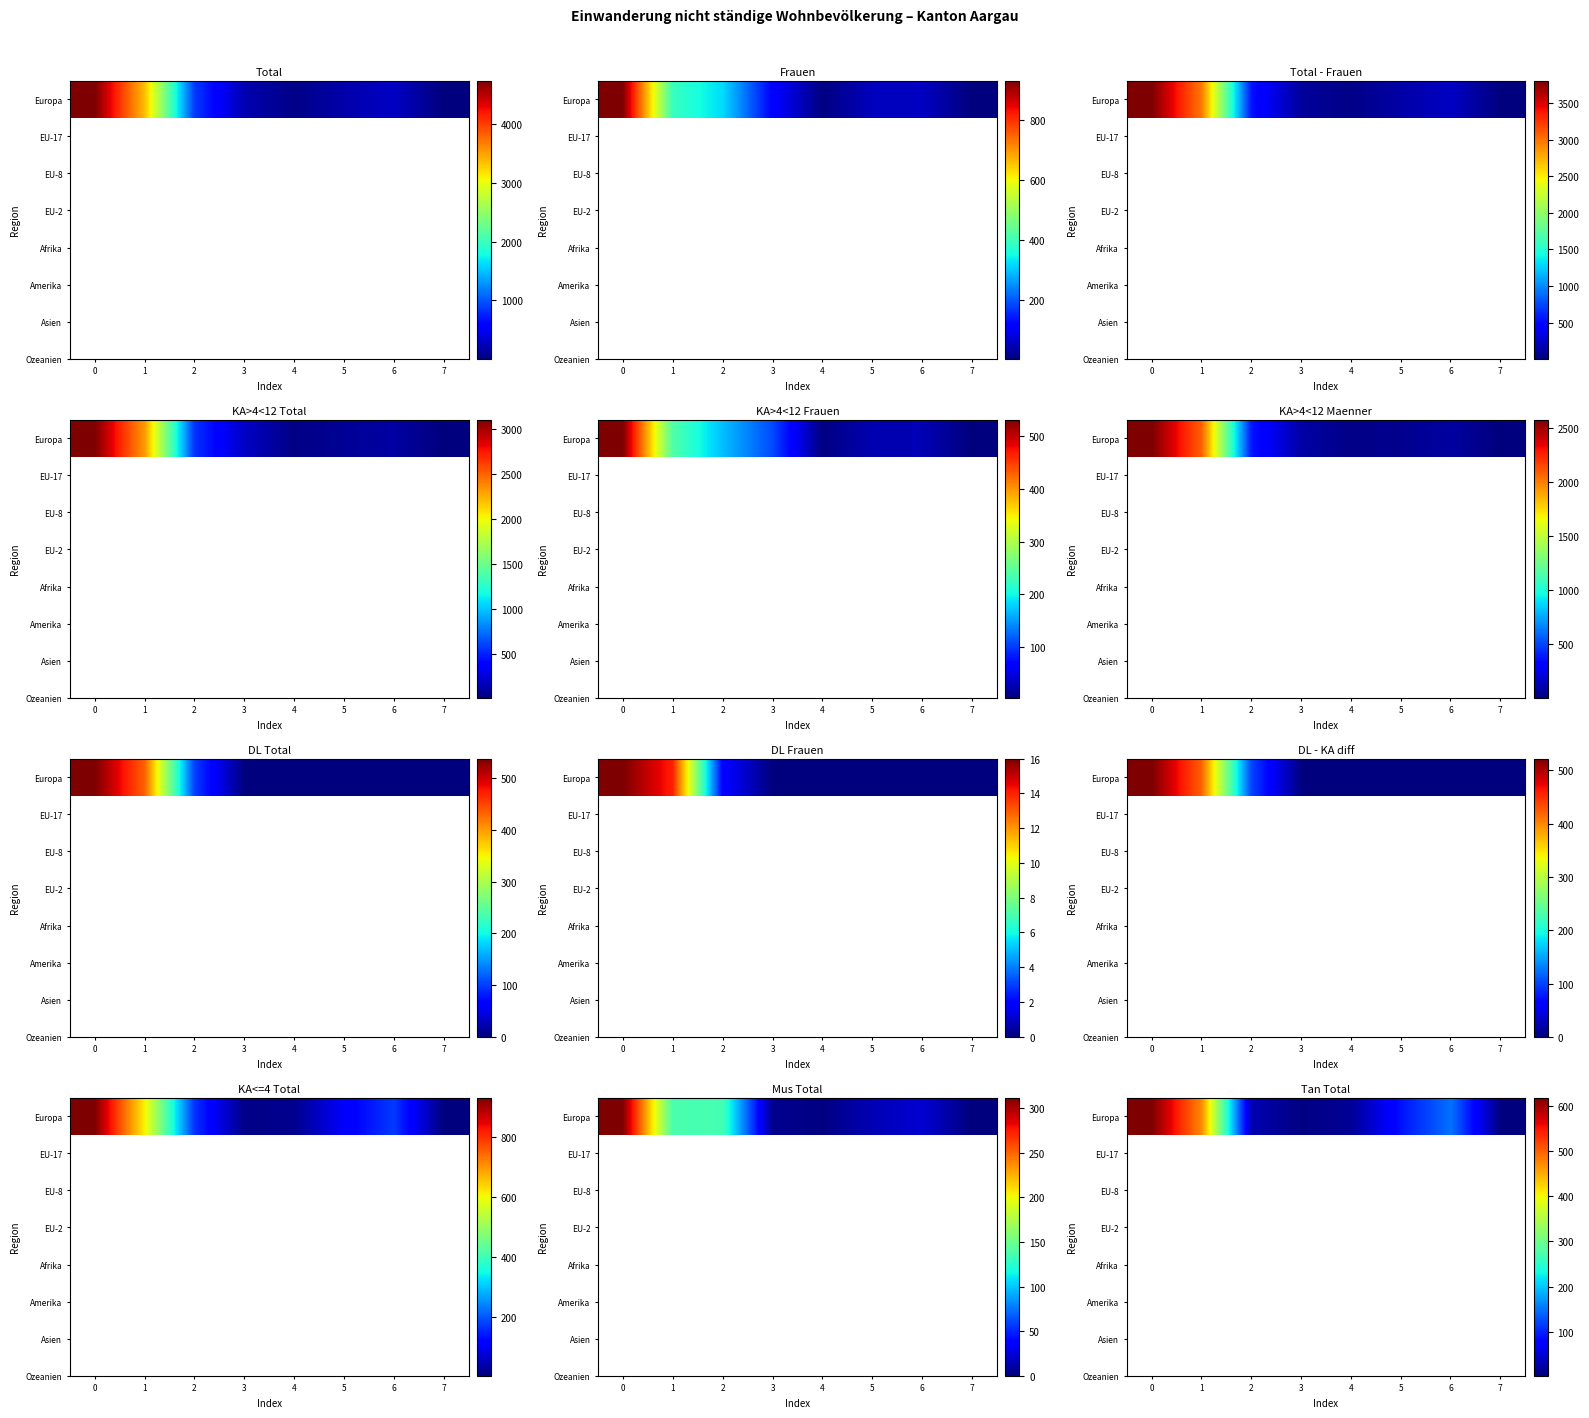

List the labels in order of value, smallest first.

7, 3, 4, 2, 5, 6, 1, 0